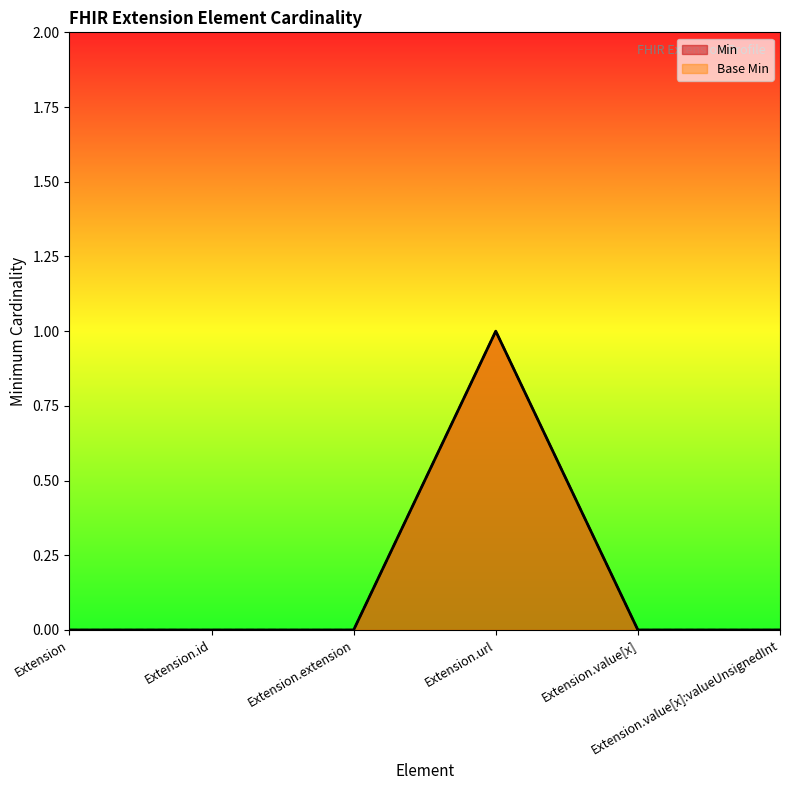

At Extension.id, list the series in order from largest to smallest.

Min, Base Min